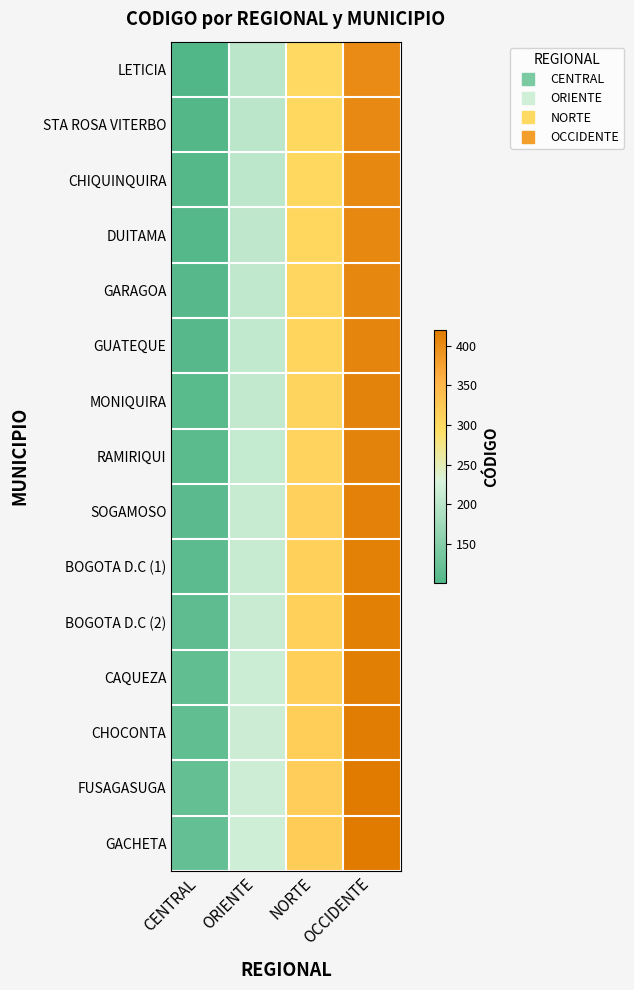

Reading right to left, what are all the values shown in this chart?

LETICIA: OCCIDENTE=401	NORTE=301	ORIENTE=201	CENTRAL=101
STA ROSA VITERBO: OCCIDENTE=403	NORTE=303	ORIENTE=203	CENTRAL=103
CHIQUINQUIRA: OCCIDENTE=404	NORTE=304	ORIENTE=204	CENTRAL=104
DUITAMA: OCCIDENTE=405	NORTE=305	ORIENTE=205	CENTRAL=105
GARAGOA: OCCIDENTE=406	NORTE=306	ORIENTE=206	CENTRAL=106
GUATEQUE: OCCIDENTE=407	NORTE=307	ORIENTE=207	CENTRAL=107
MONIQUIRA: OCCIDENTE=409	NORTE=309	ORIENTE=209	CENTRAL=109
RAMIRIQUI: OCCIDENTE=410	NORTE=310	ORIENTE=210	CENTRAL=110
SOGAMOSO: OCCIDENTE=412	NORTE=312	ORIENTE=212	CENTRAL=112
BOGOTA D.C (1): OCCIDENTE=413	NORTE=313	ORIENTE=213	CENTRAL=113
BOGOTA D.C (2): OCCIDENTE=414	NORTE=314	ORIENTE=214	CENTRAL=114
CAQUEZA: OCCIDENTE=416	NORTE=316	ORIENTE=216	CENTRAL=116
CHOCONTA: OCCIDENTE=417	NORTE=317	ORIENTE=217	CENTRAL=117
FUSAGASUGA: OCCIDENTE=419	NORTE=319	ORIENTE=219	CENTRAL=119
GACHETA: OCCIDENTE=420	NORTE=320	ORIENTE=220	CENTRAL=120